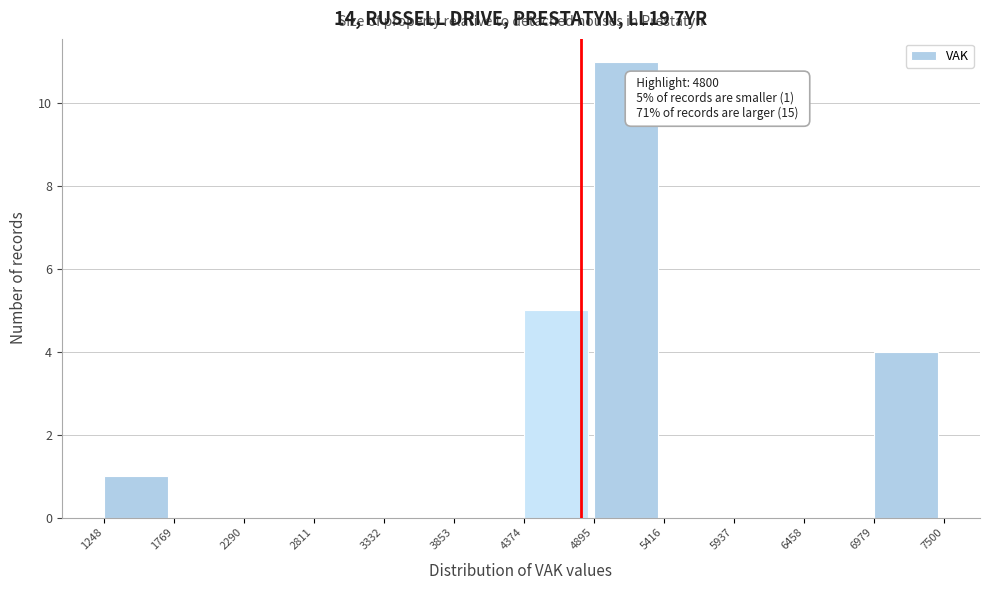

Over which range of the x-axis is the bar tallest?

4895 to 5416